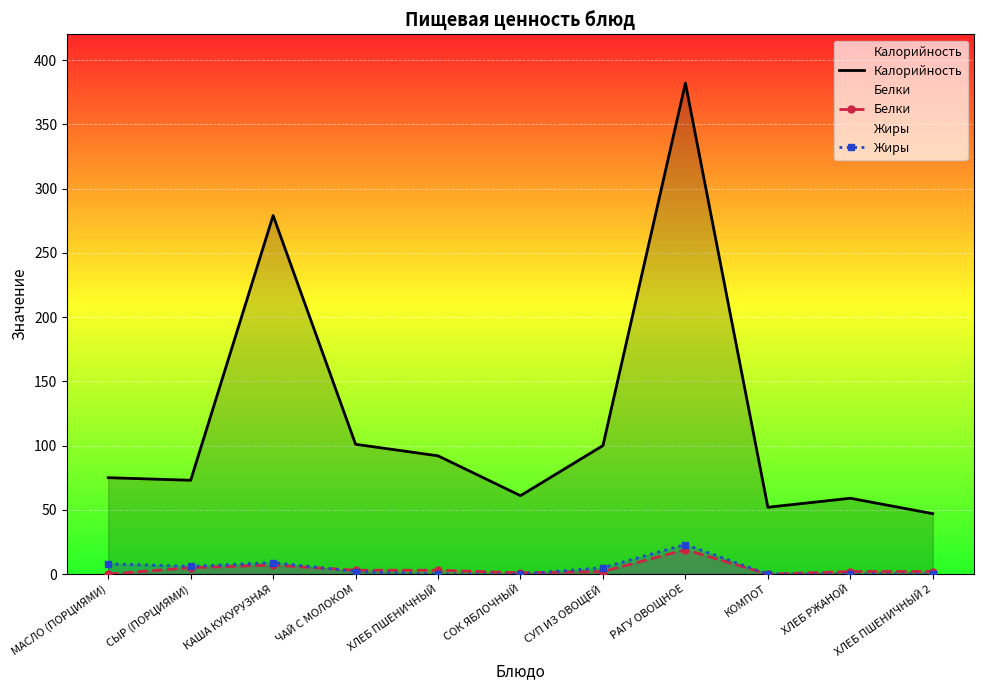

Rank the series by their maximum value, from lowest to highest.

Белки, Жиры, Калорийность